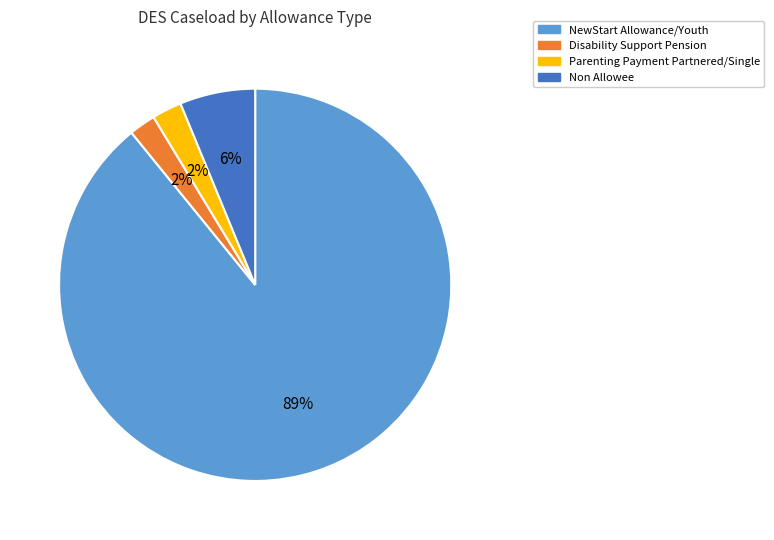

Count the number of slices in the pie.

4